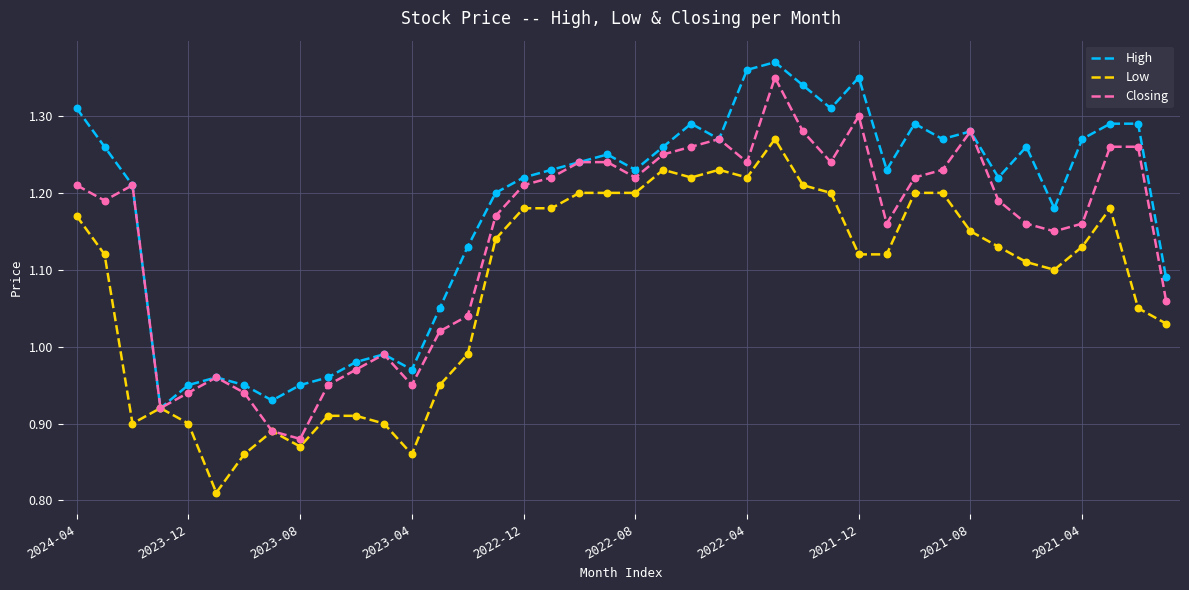

What are all the series names shown in the legend?

High, Low, Closing